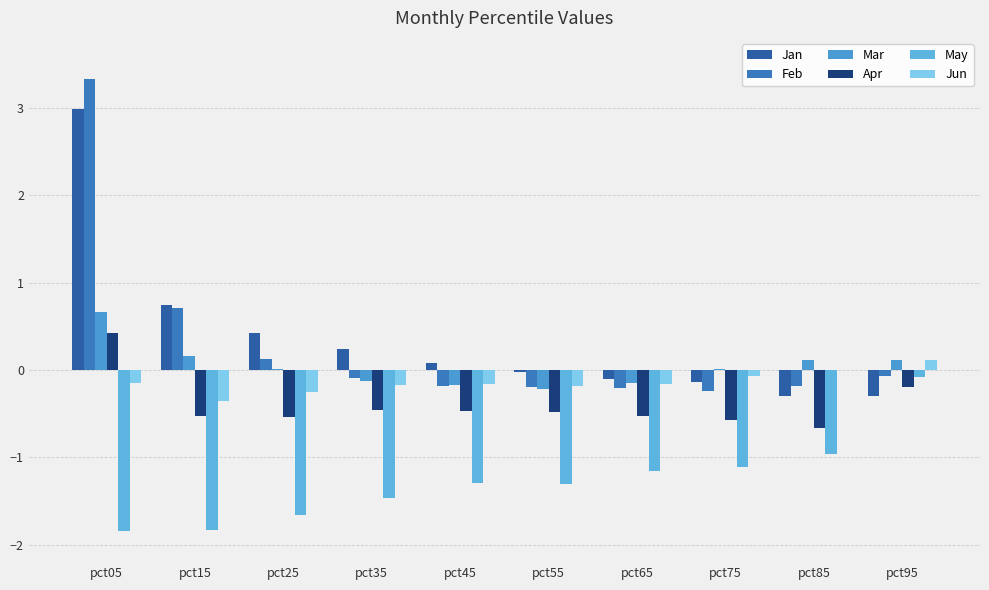

At which category is the sum across all series the highest?

pct05